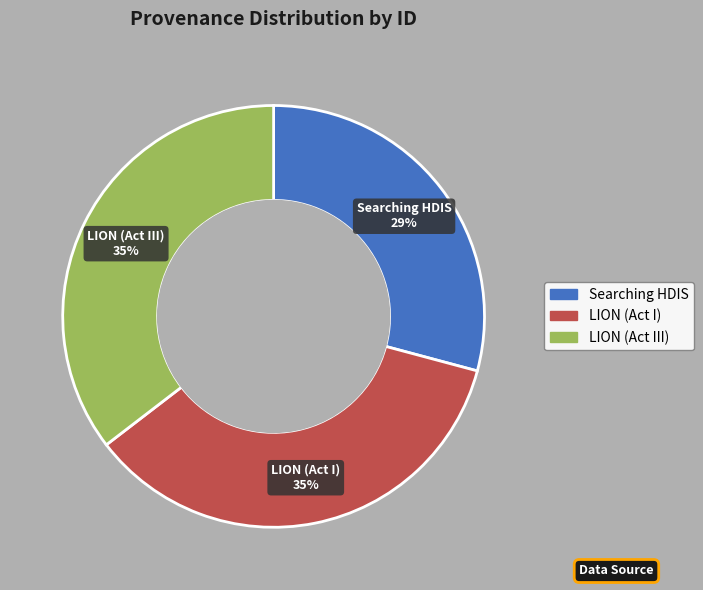

What is the smallest slice in the pie chart?

Searching HDIS